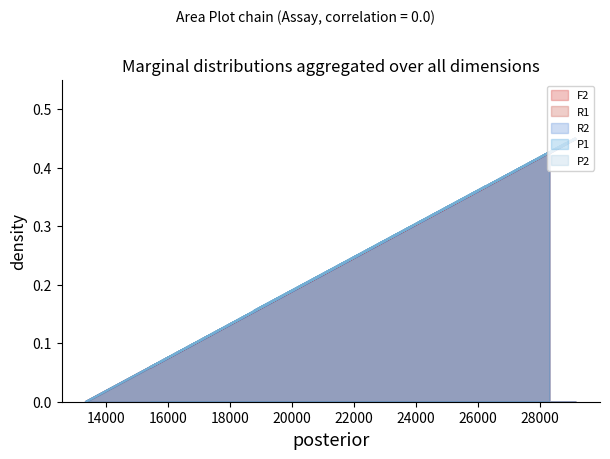

How many lines are shown in the chart?

5